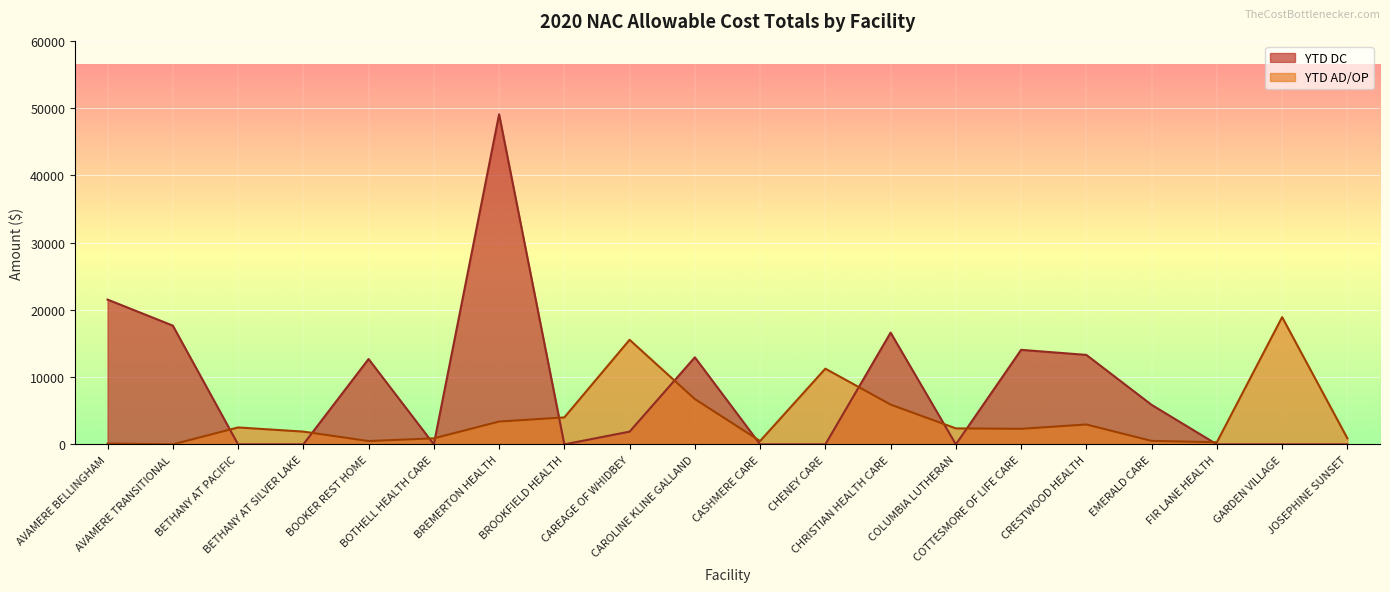

What is the sum of the YTD AD/OP values at EMERALD CARE and COLUMBIA LUTHERAN?

2890.3